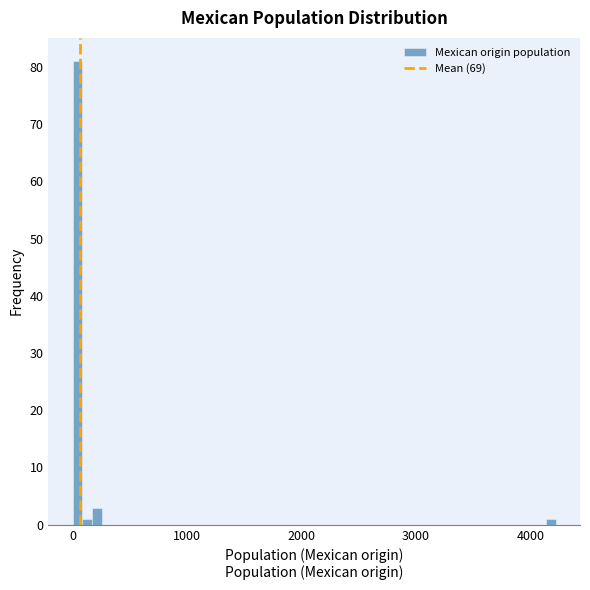

Around what value on the x-axis is the tallest bar? Give the approximate position of its centre, as read against the axis.

0